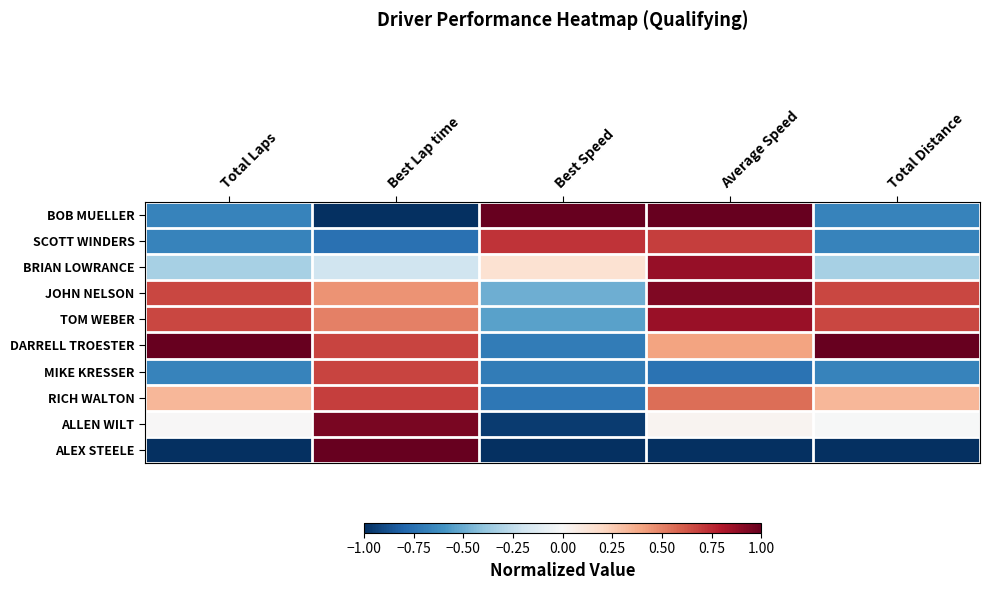

Which category has the highest value across all series?

Best Speed